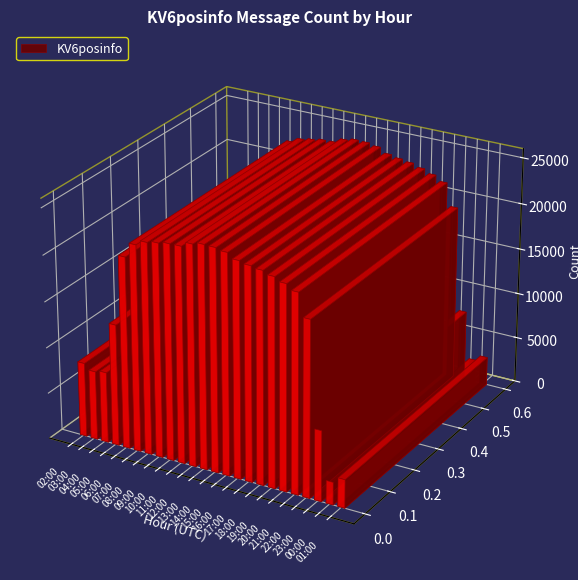

What is the label of the 24th bar from the right?

02:00